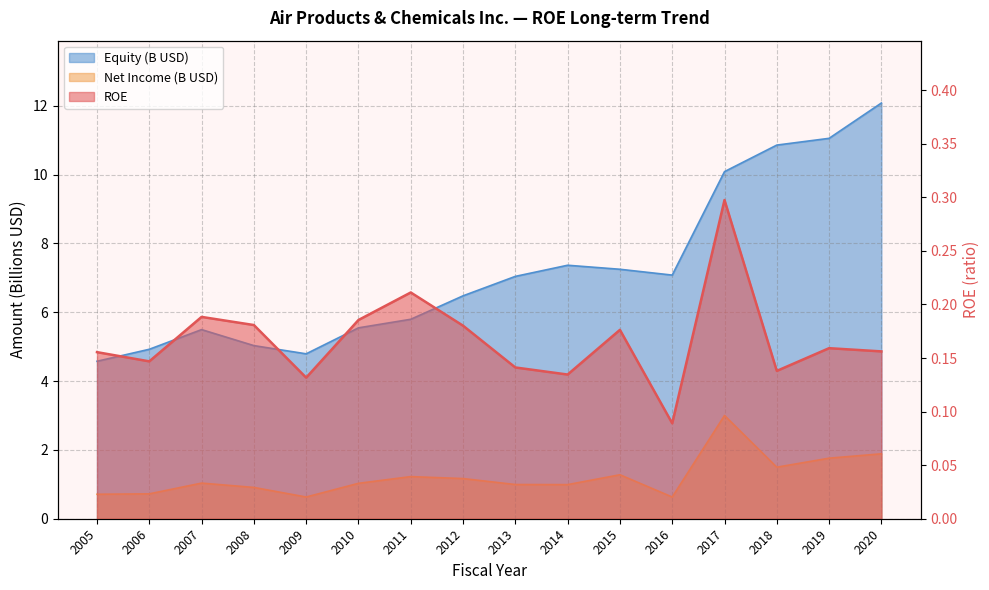

Reading right to left, transcribe all the data shown in this chart.

ROE: 0.2	0.2	0.1	0.3	0.1	0.2	0.1	0.1	0.2	0.2	0.2	0.1	0.2	0.2	0.1	0.2
Net Income (M): 1.9	1.8	1.5	3.0	0.6	1.3	1.0	1.0	1.2	1.2	1.0	0.6	0.9	1.0	0.7	0.7
Equity (M): 12.1	11.1	10.9	10.1	7.1	7.2	7.4	7.0	6.5	5.8	5.5	4.8	5.0	5.5	4.9	4.6